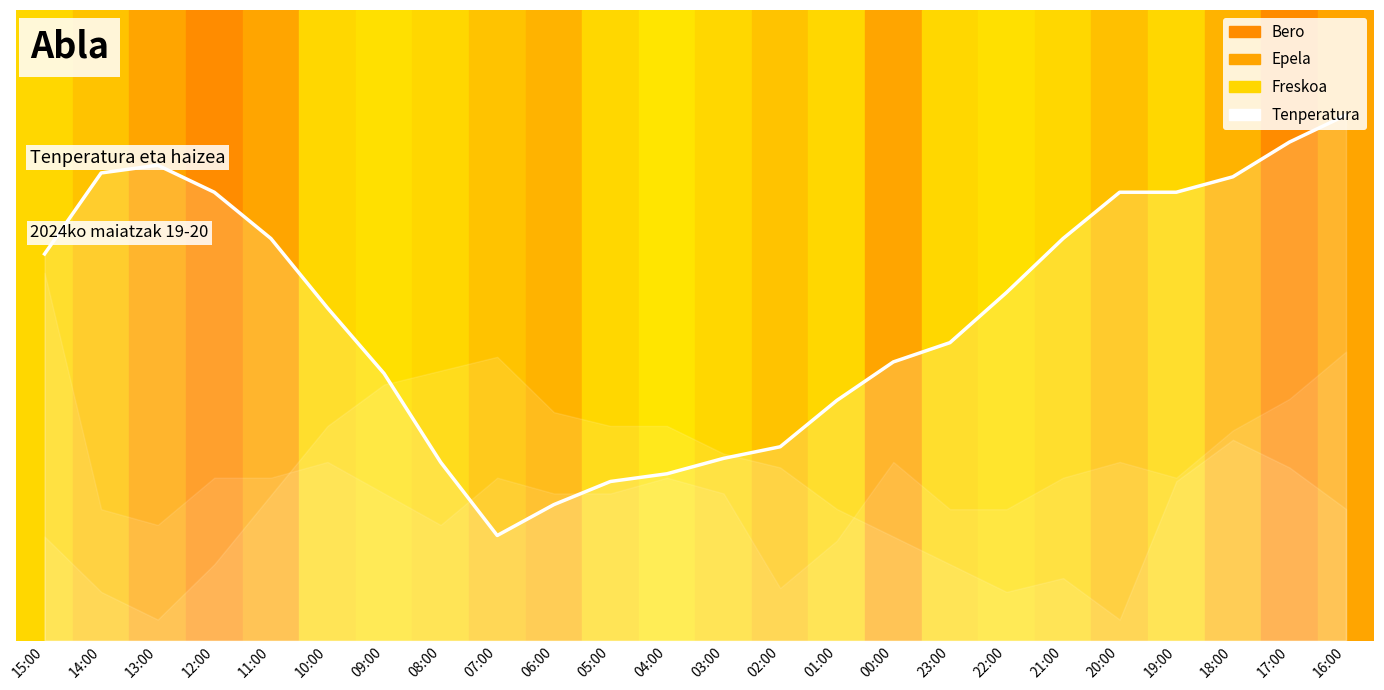

What is the change in value from 21:00 to 16:00?

+11.7